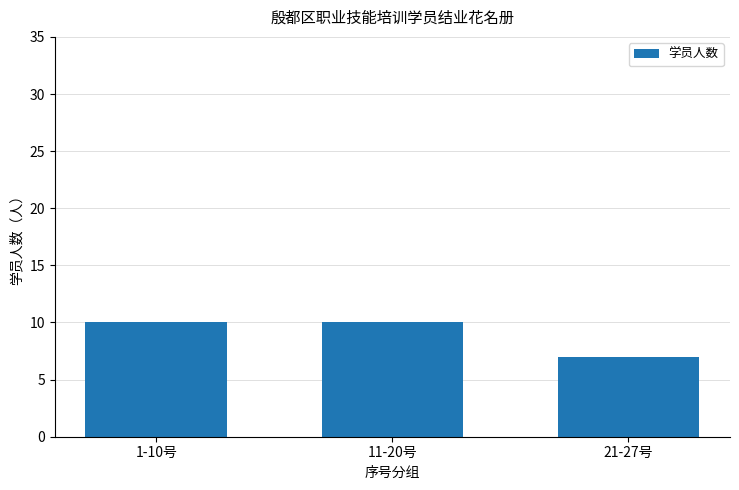

What is the average value?

9